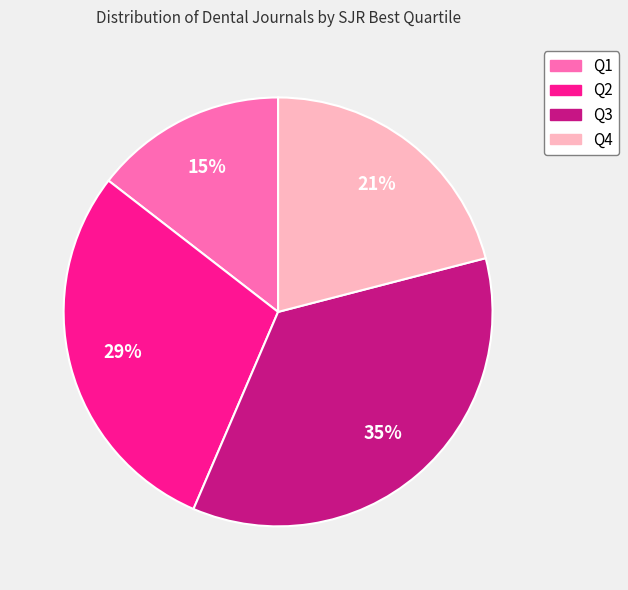

Which slice is the largest?

Q3